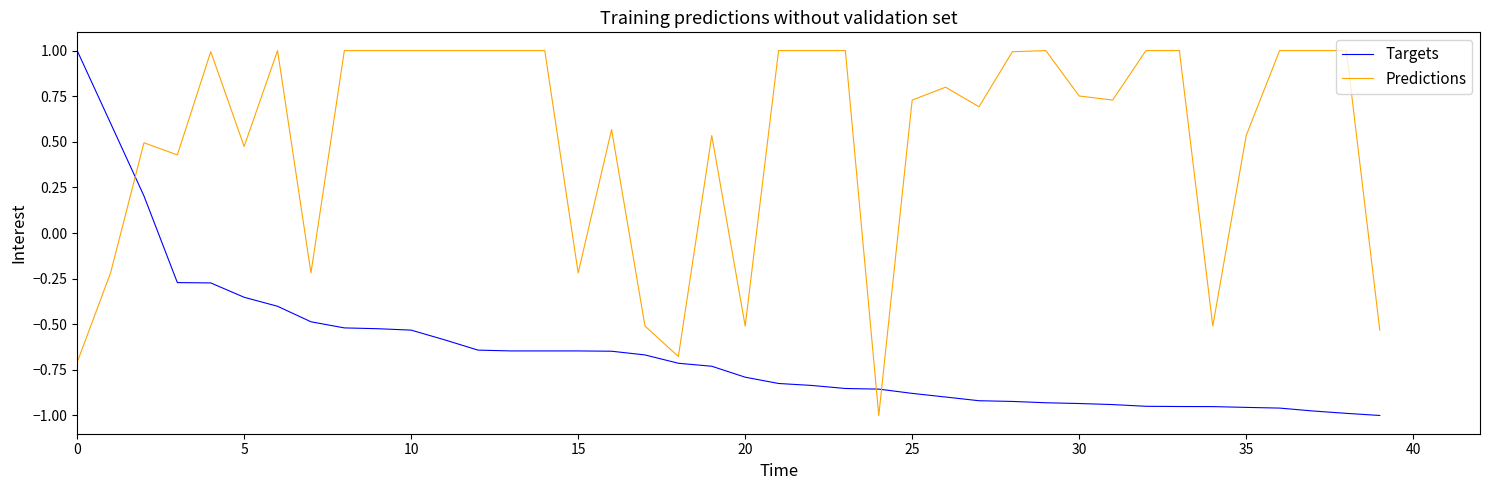

List the series in order of their overall mean, highest first.

Predictions, Targets